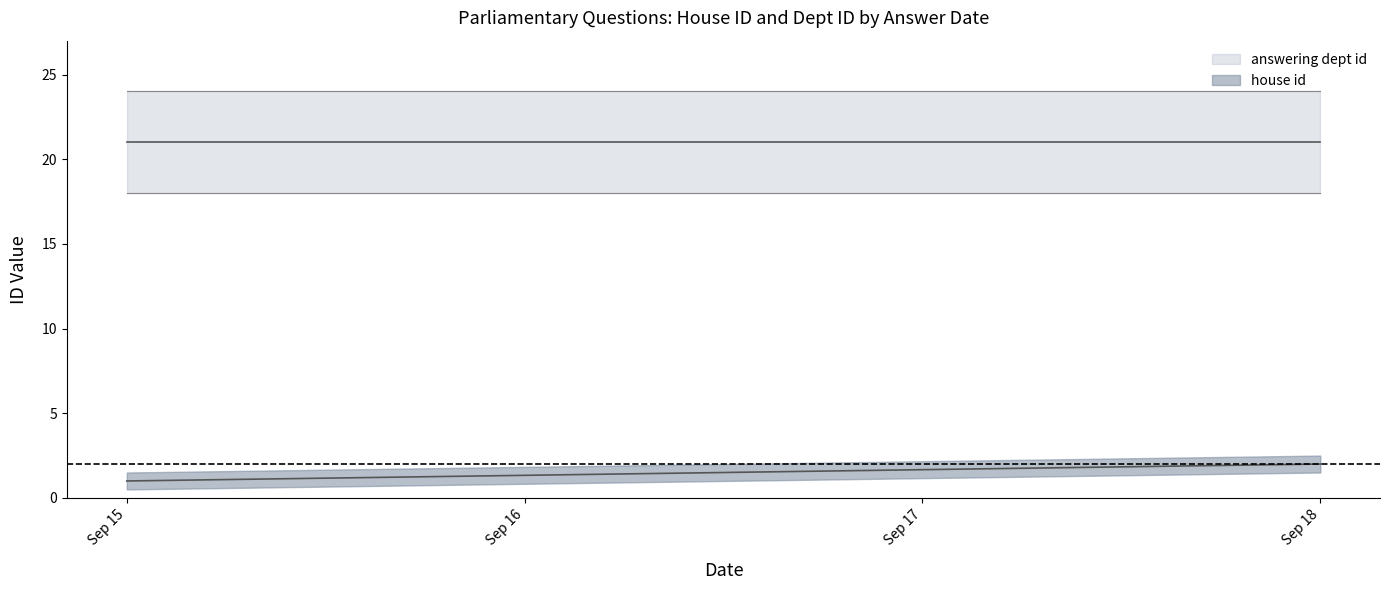

How many data points does each series have?

2